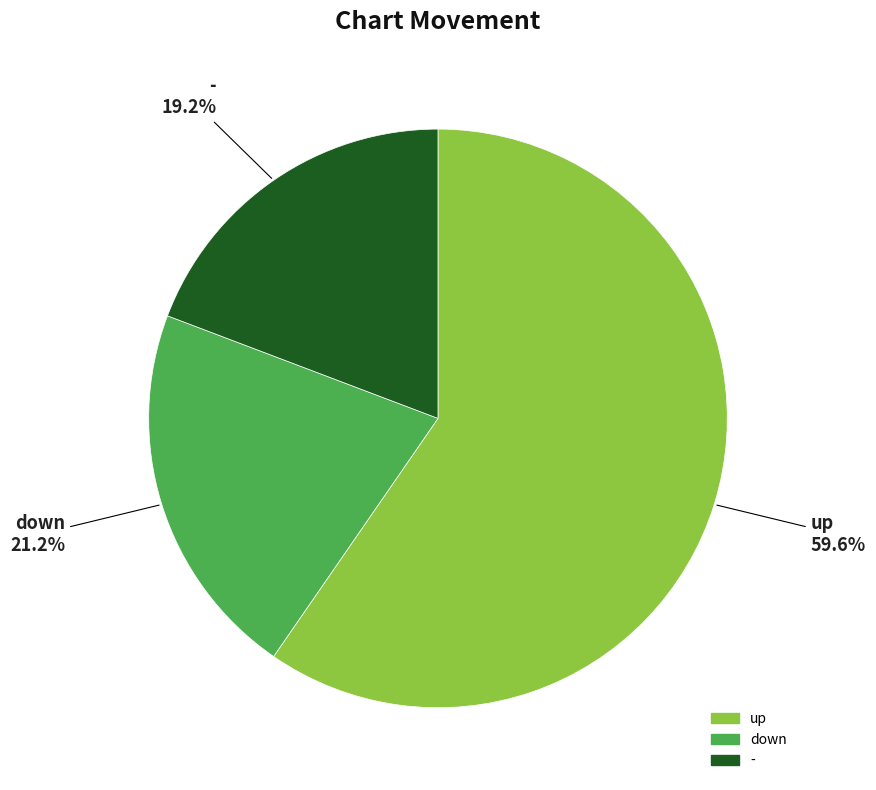

Rank the categories by value from highest to lowest.

up, down, -